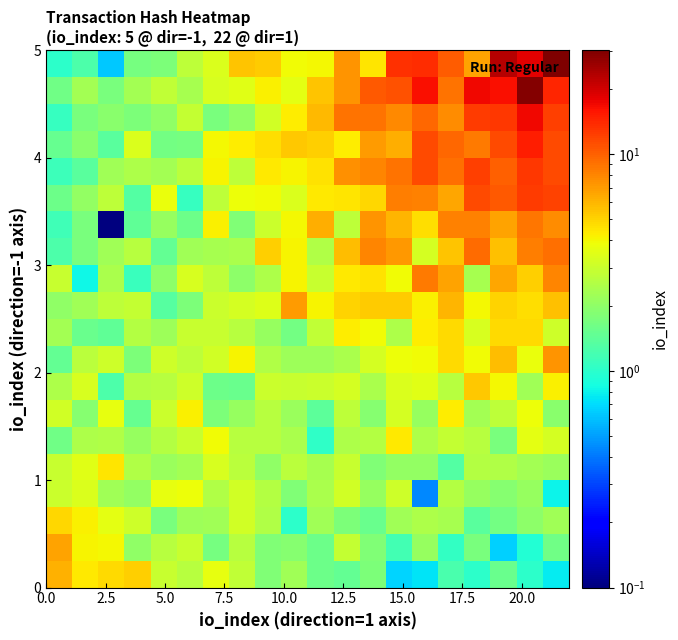

At how many categories does at least one series exceed 5?

15